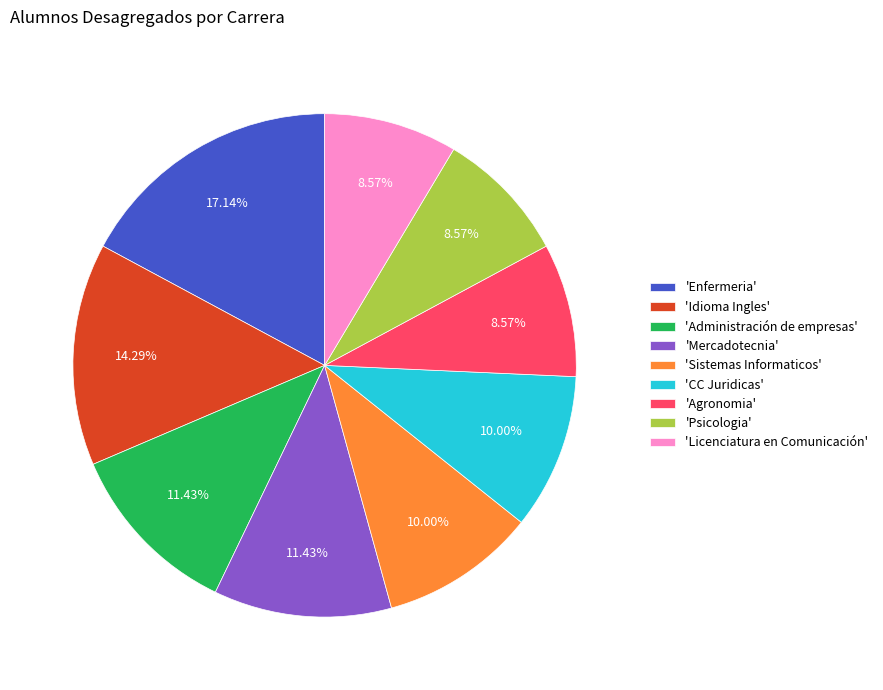

Which category has the biggest portion of the pie?

'Enfermeria'